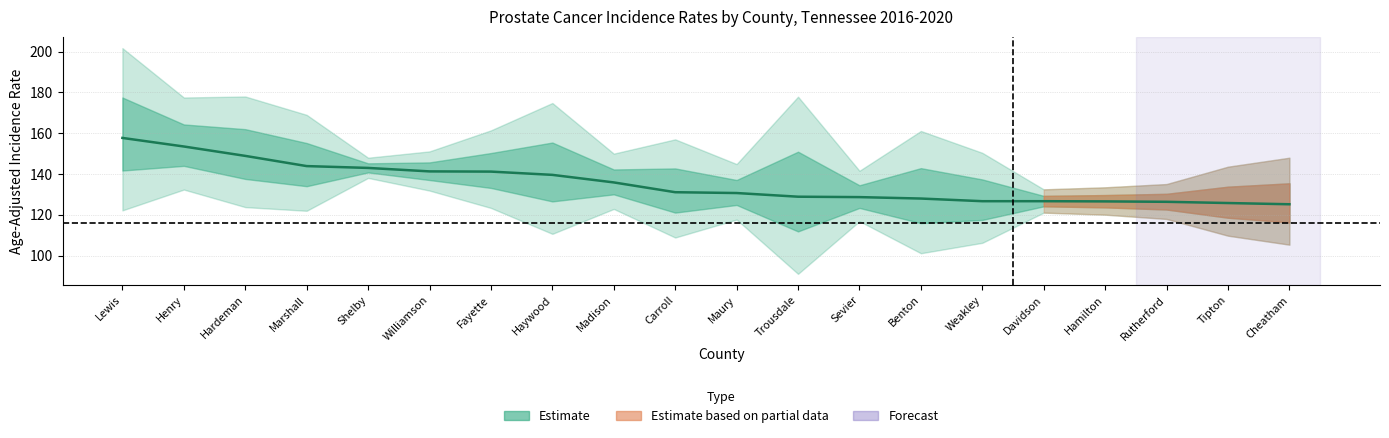

Does the chart display data point markers on the line(s)?

No